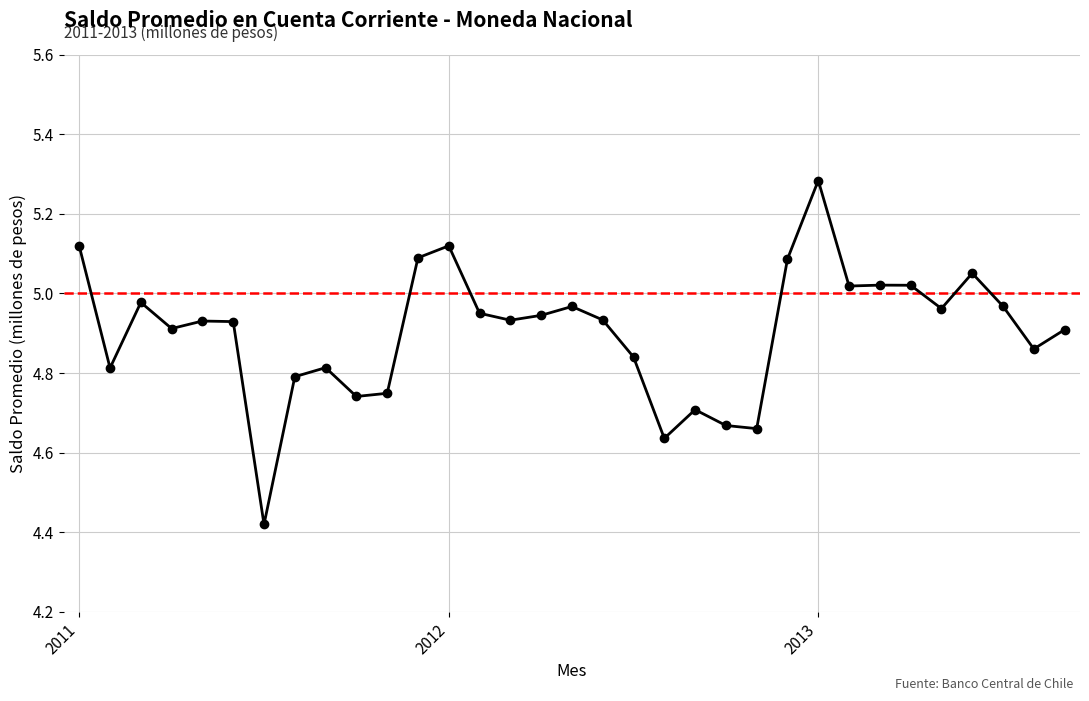

What is the difference between the maximum and minimum values?

0.9